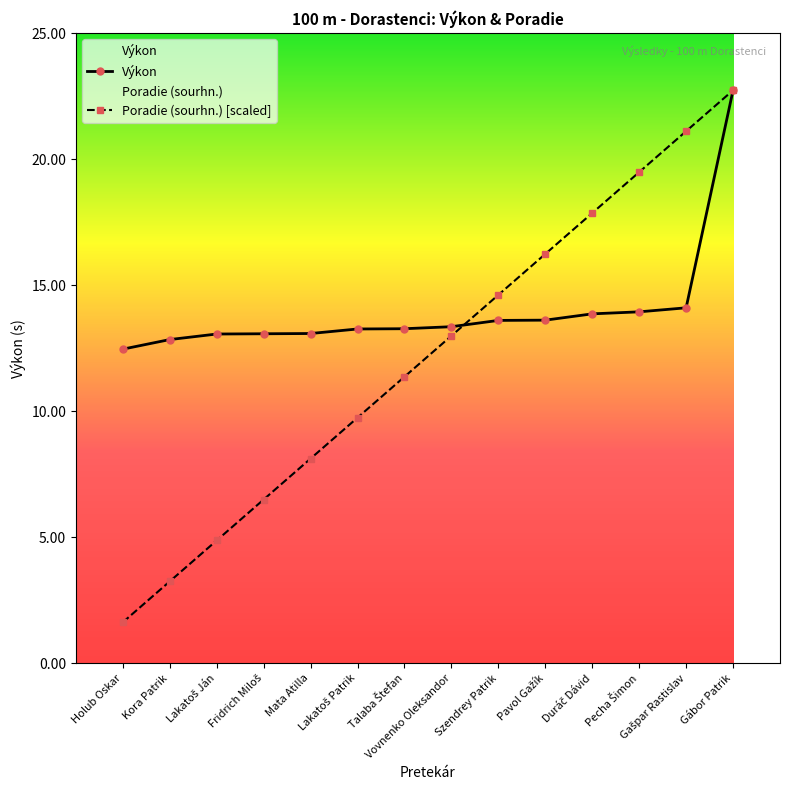

What is the label of the 14th point from the right?

Holub Oskar